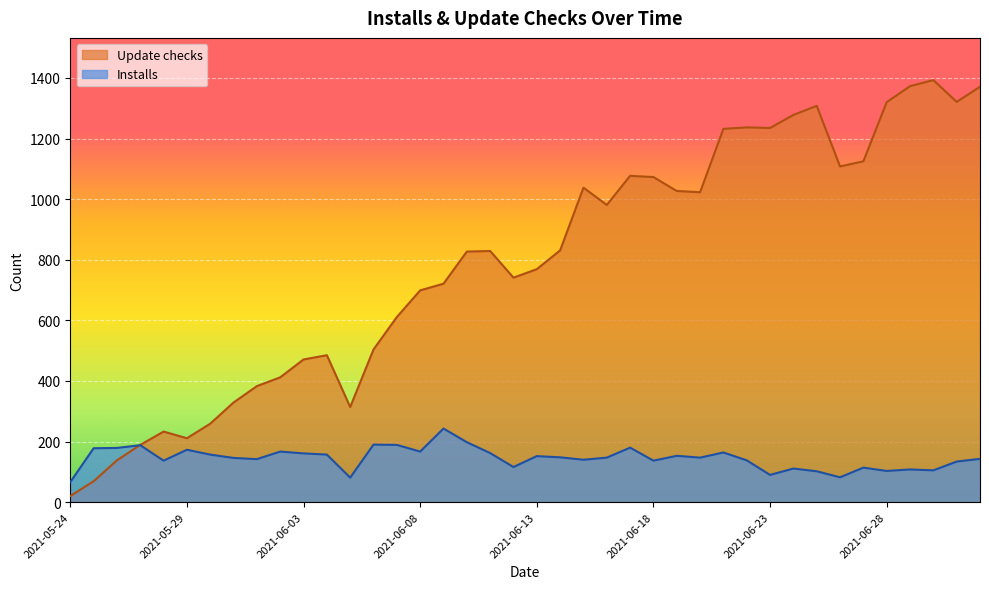

Where is Installs nearest to the value 154?

2021-06-19